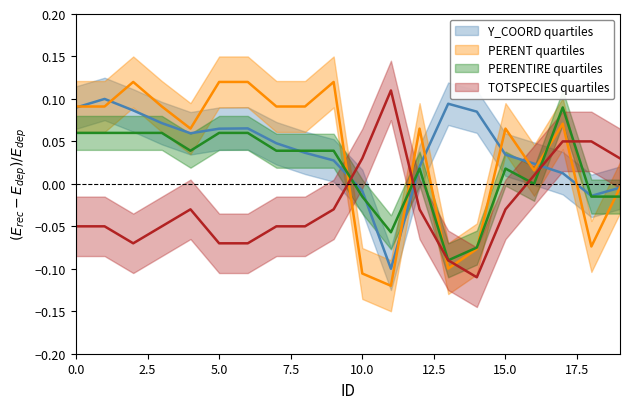

Which series has the widest spread of values?

PERENT